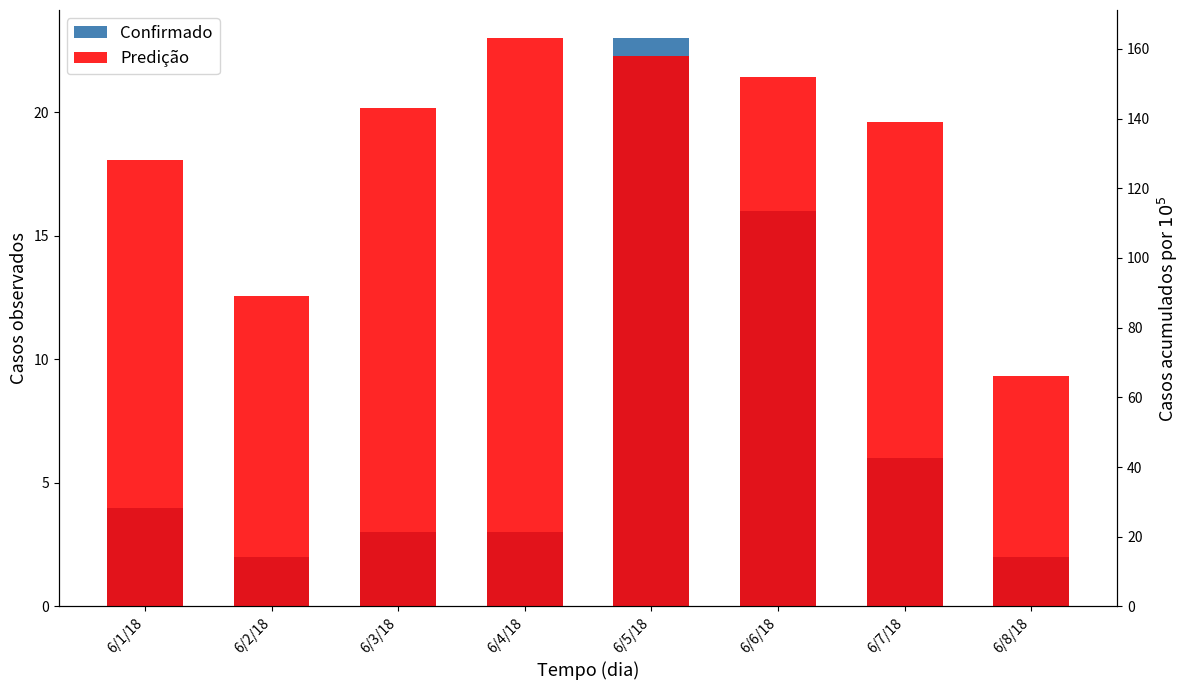

How many bars are there in each group?

2